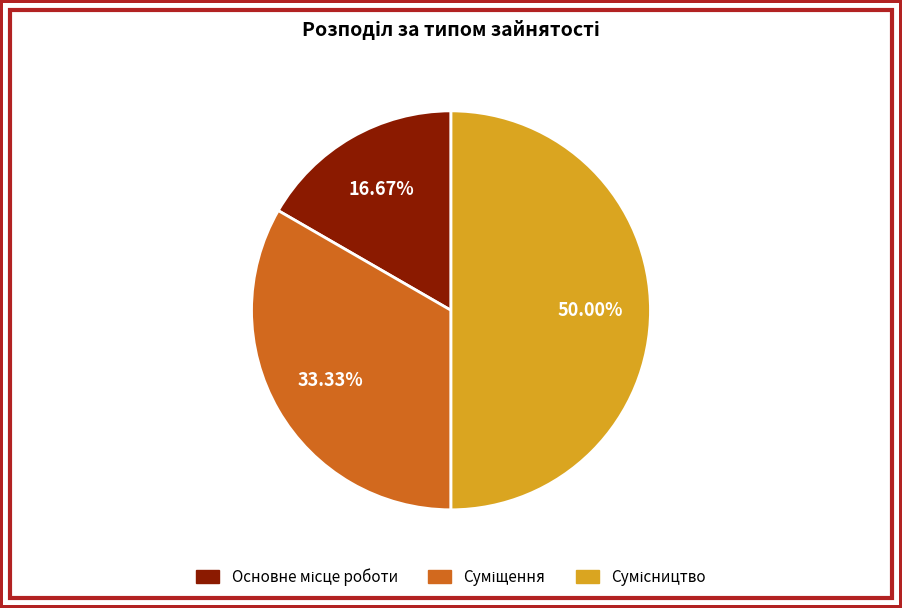

Count the number of slices in the pie.

3